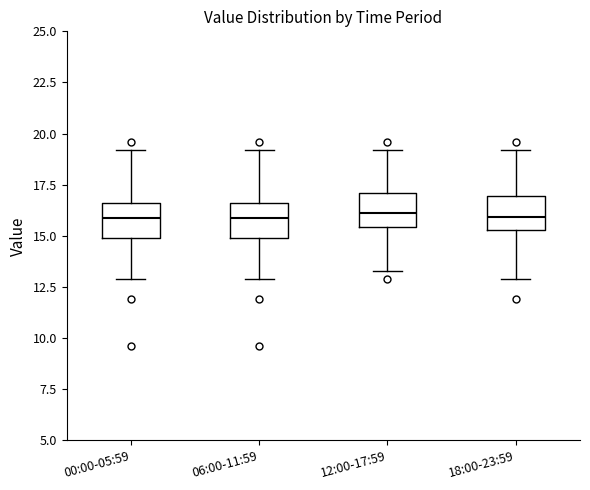

Where does the median line of the box for 12:00-17:59 sit on the y-axis? The values are not printed on the chart, so give them approximately, as read against the axis.

16.0